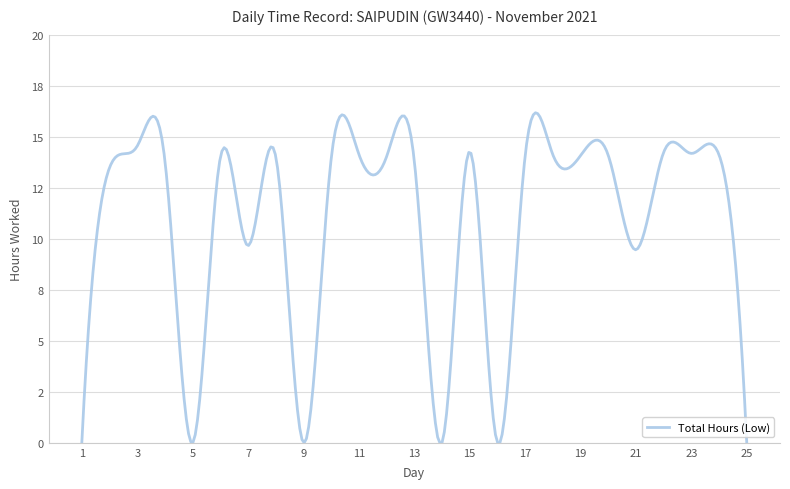

Is this an area chart (filled region under the line)?

No